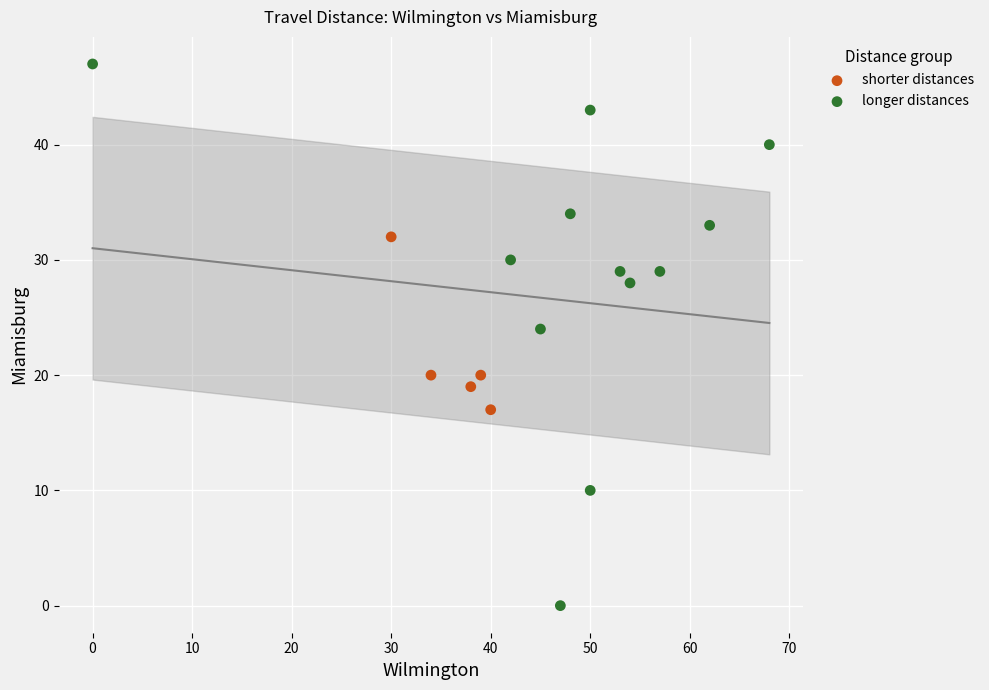

Which series reaches the maximum Y coordinate?

longer distances